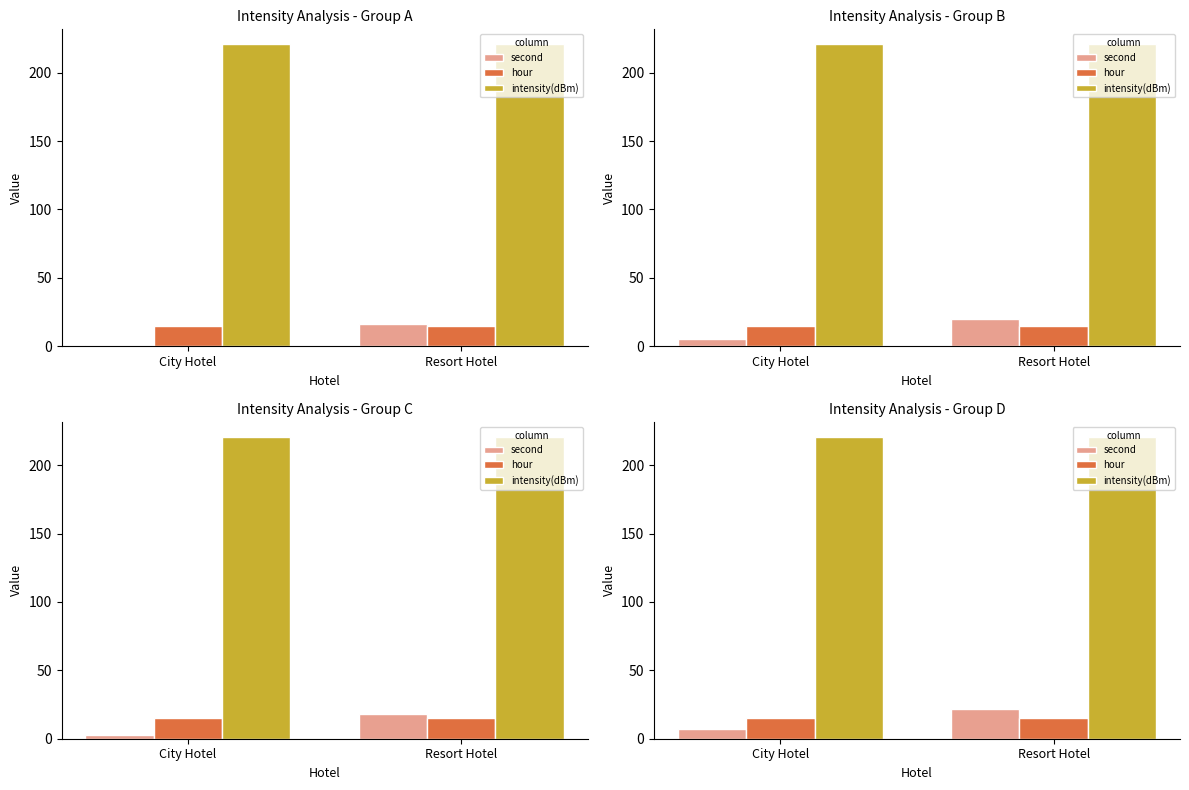

Is the value of hour at City Hotel greater than the value of second at Resort Hotel?

No